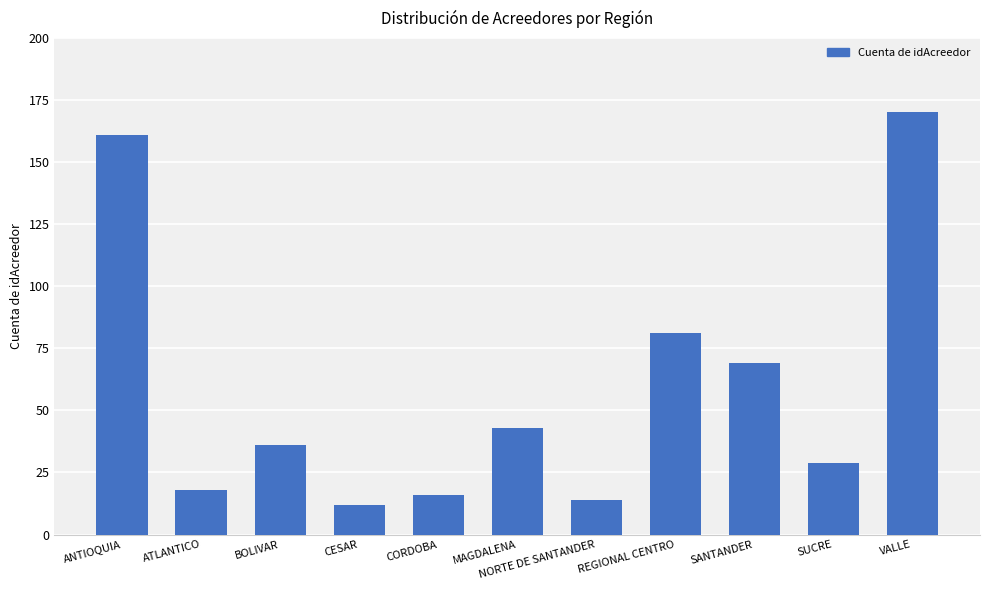

Where is the data nearest to the value 91?

REGIONAL CENTRO